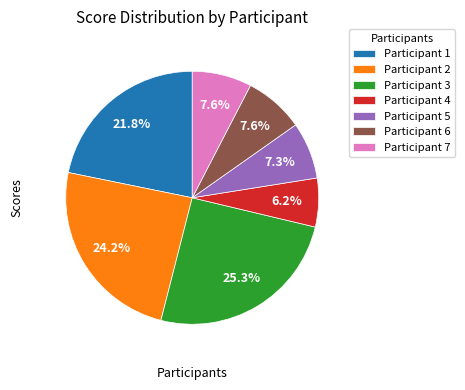

What is the total percentage of Participant 1 and Participant 6?

29.4%